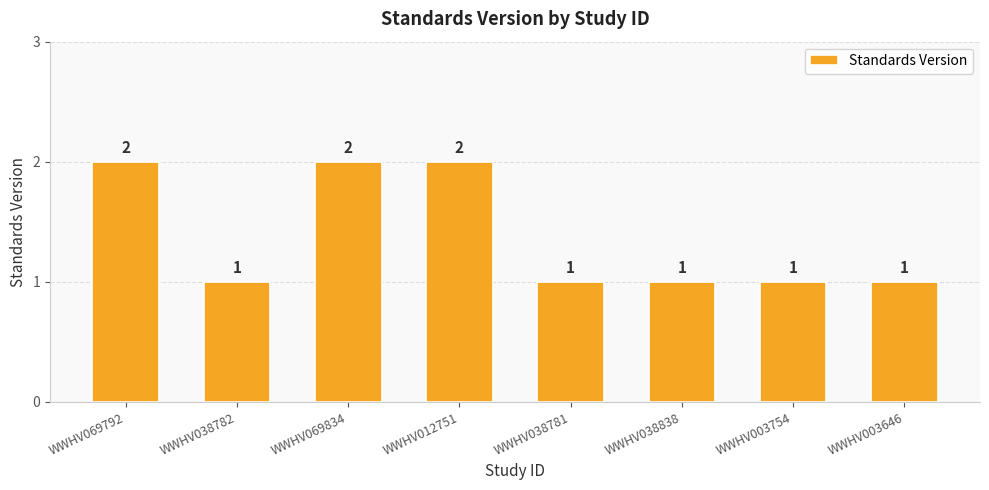

Does the chart contain any negative values?

No